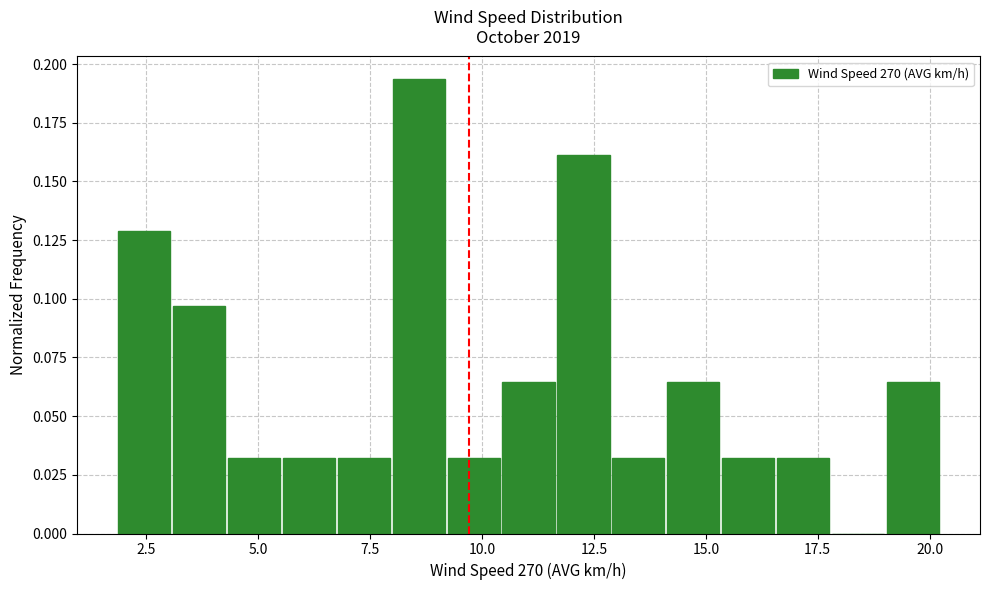

Around what value on the x-axis is the tallest bar? Give the approximate position of its centre, as read against the axis.

8.5